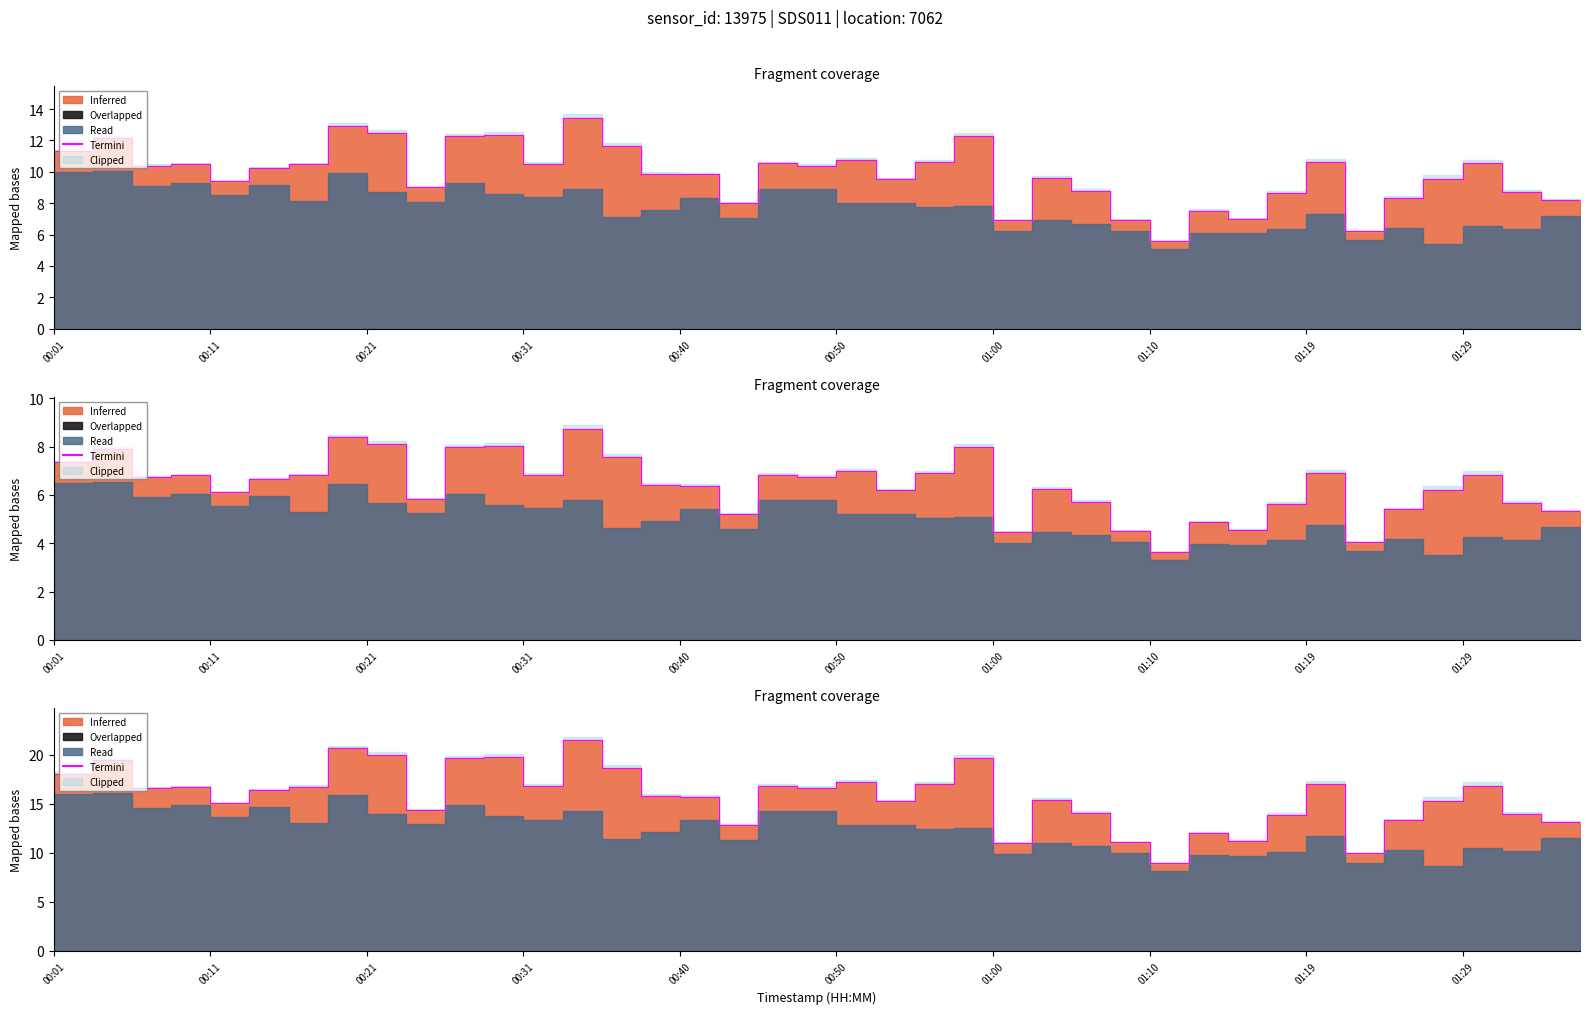

What is the change in value from 32 to 34?

-3.9